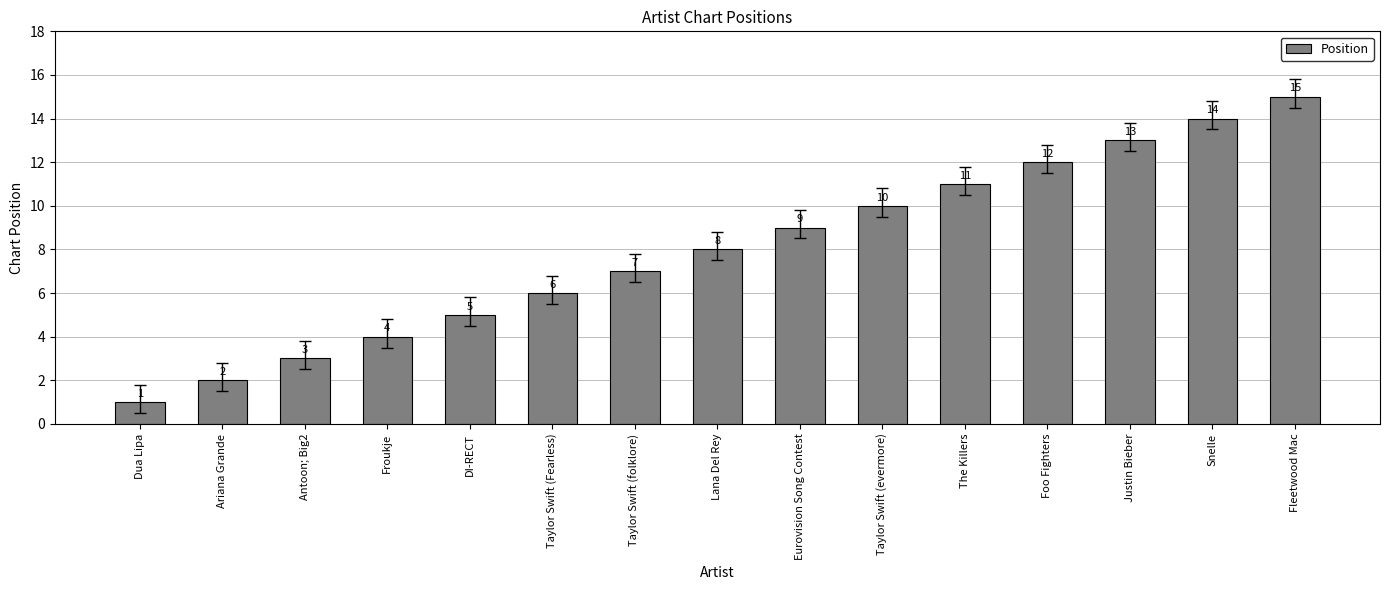

What is the difference between the second highest and minimum values?

13